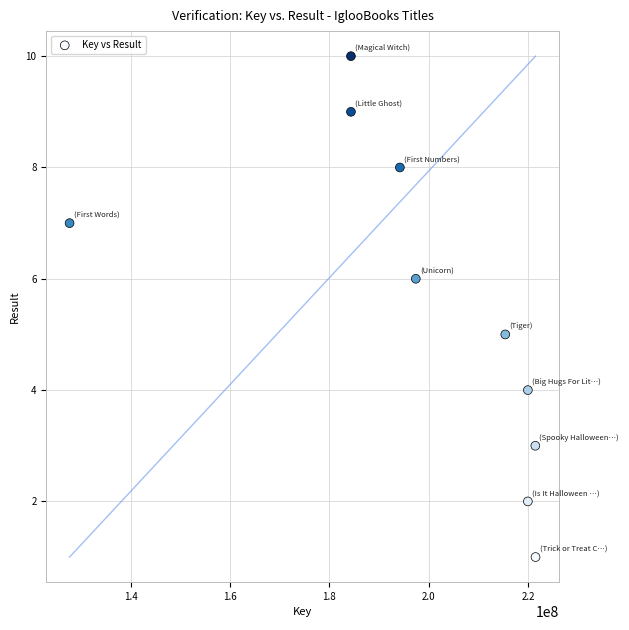

What is the range of Y values (max minus min)?

9